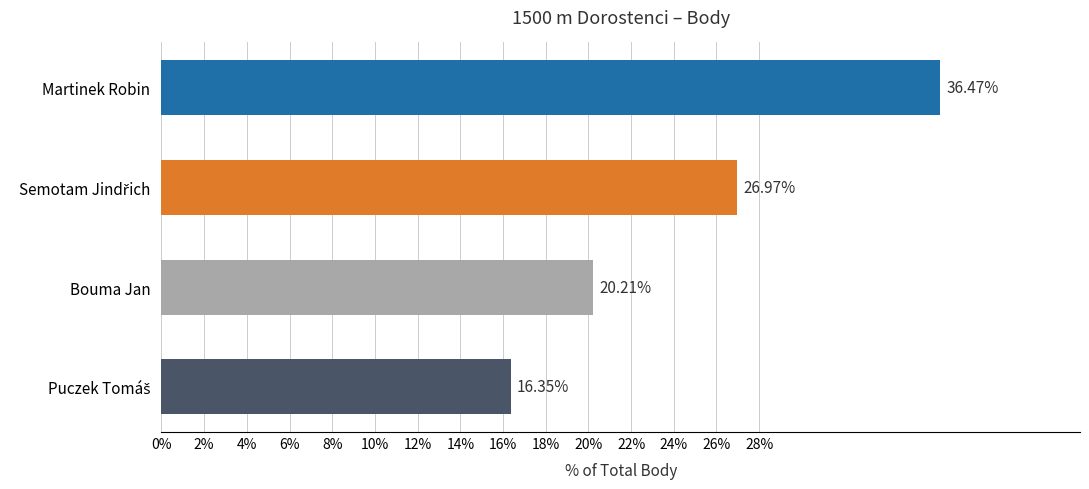

What is the average value?

25.0